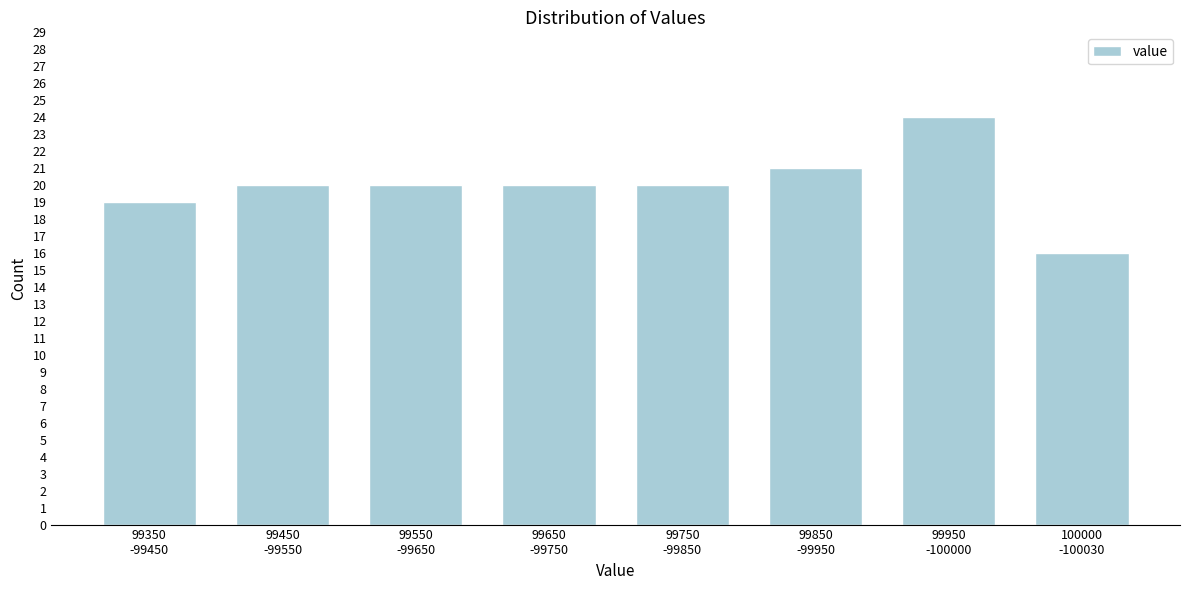

Reading left to right, extract all data points from this chart.

19	20	20	20	20	21	24	16